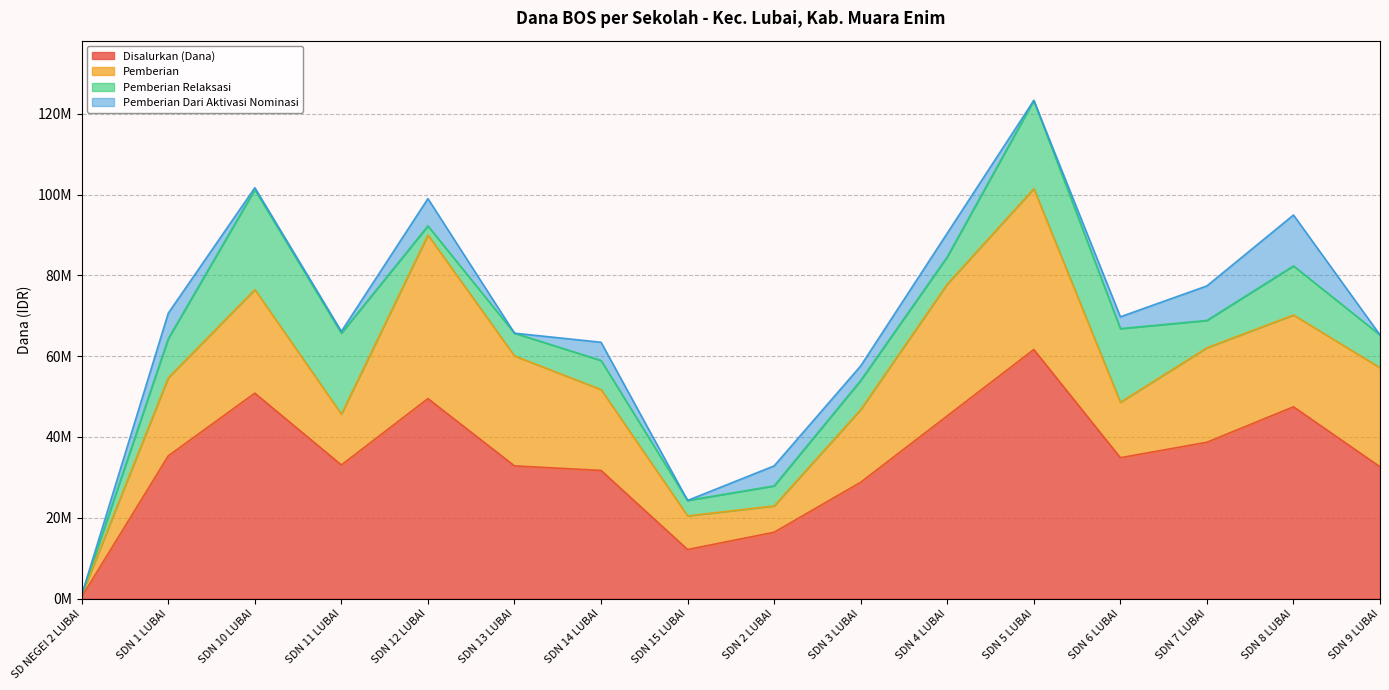

What is the label of the 12th point from the right?

SDN 12 LUBAI